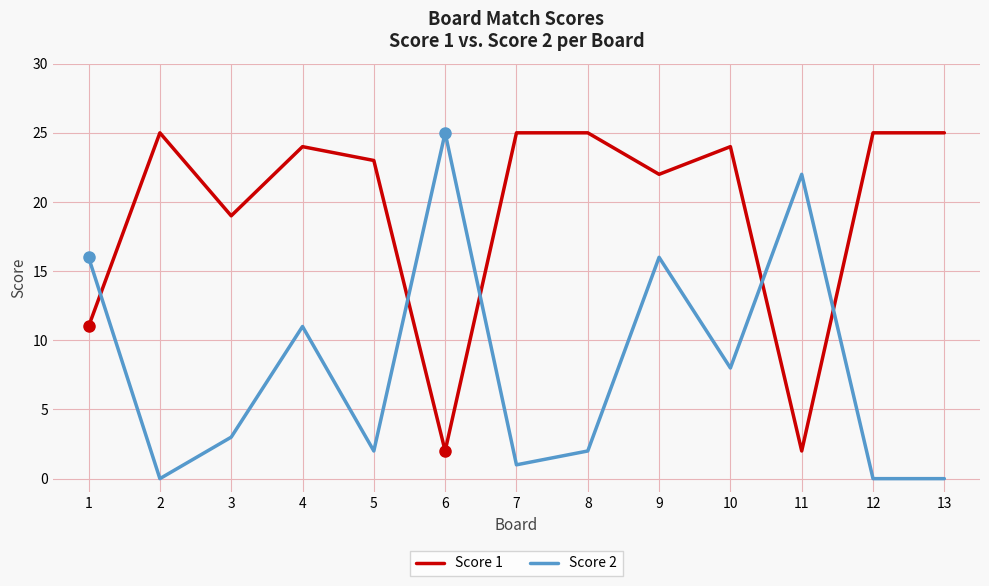

True or false: Score 1 has a value of 22 at 9.

True